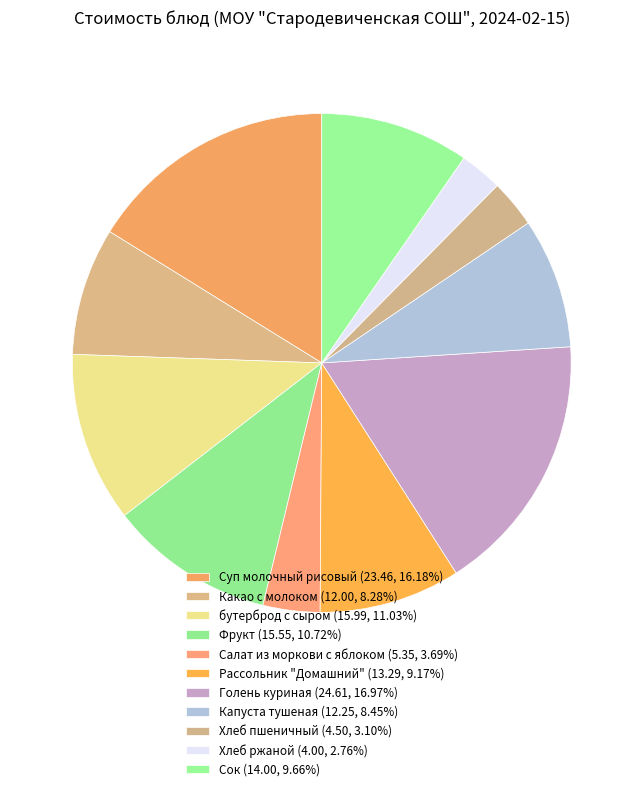

How many slices are in this pie chart?

11